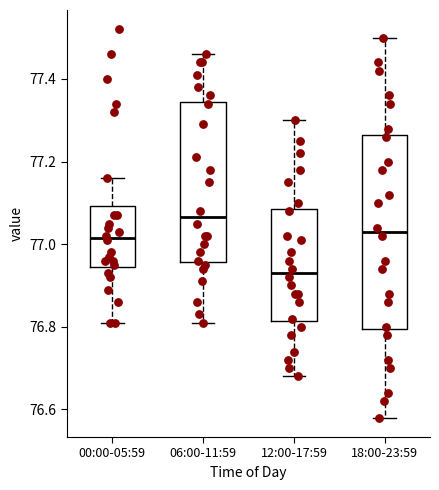

Reading left to right, read every box against the y-axis: the position of its median line, the range the box covers, and the ends of its whiskers. The values are not printed on the chart, so give them approximately, as read against the axis.

00:00-05:59: median 77.02, box 76.94 to 77.10, whiskers 76.82 to 77.16
06:00-11:59: median 77.06, box 76.96 to 77.34, whiskers 76.82 to 77.46
12:00-17:59: median 76.94, box 76.82 to 77.08, whiskers 76.68 to 77.30
18:00-23:59: median 77.04, box 76.80 to 77.26, whiskers 76.58 to 77.50